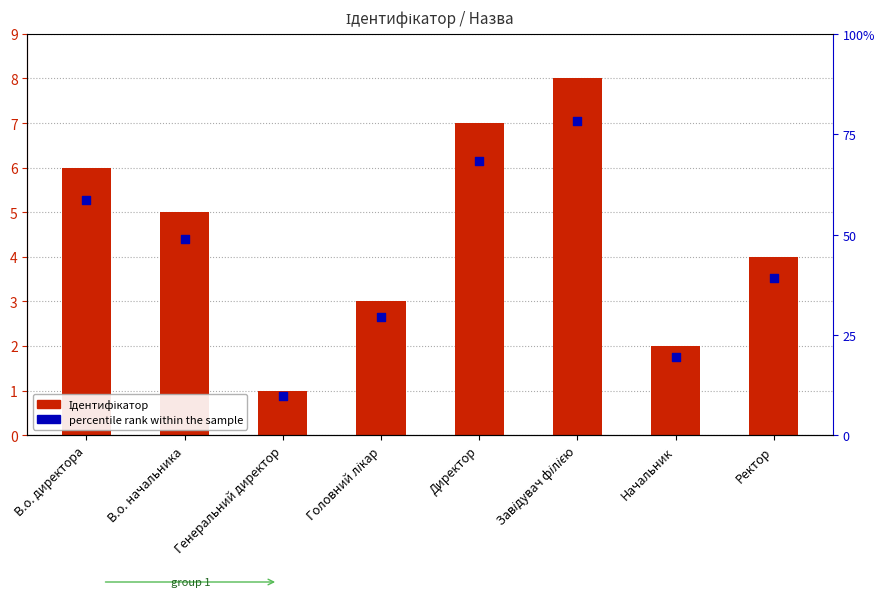

At which category is the sum across all series the highest?

Завідувач філією